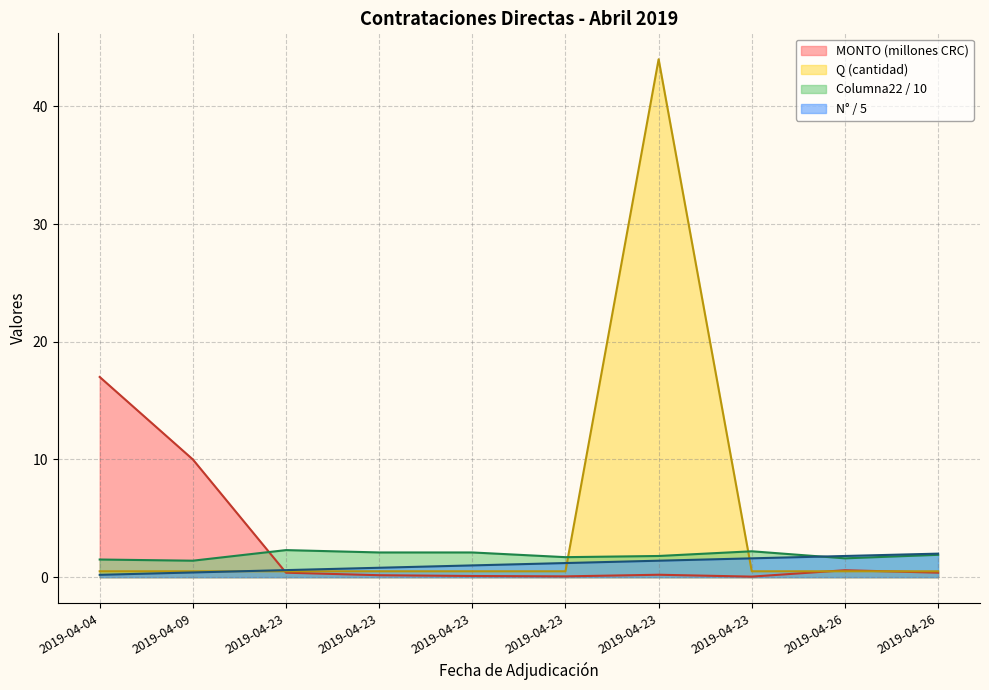

What is the total value across all series at 2019-04-23?

3.8